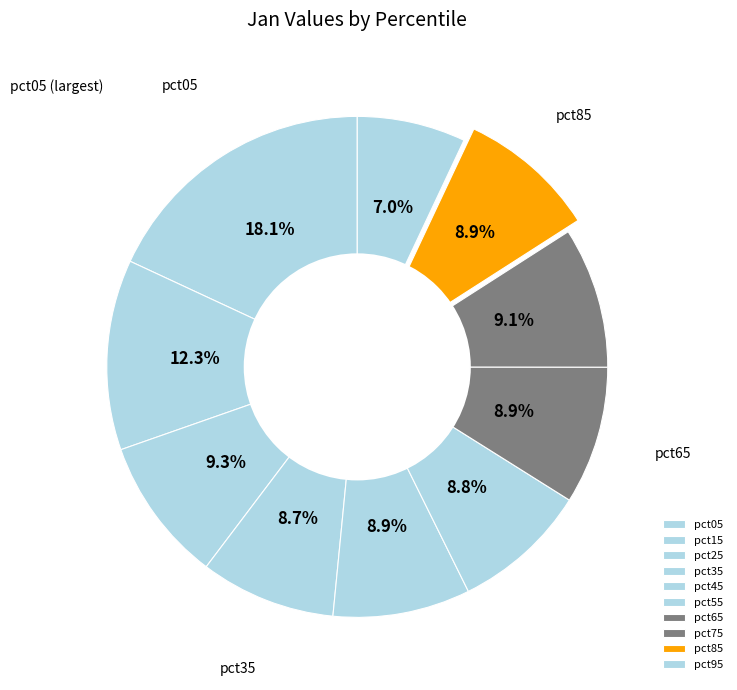

Which category has the smallest portion of the pie?

pct95